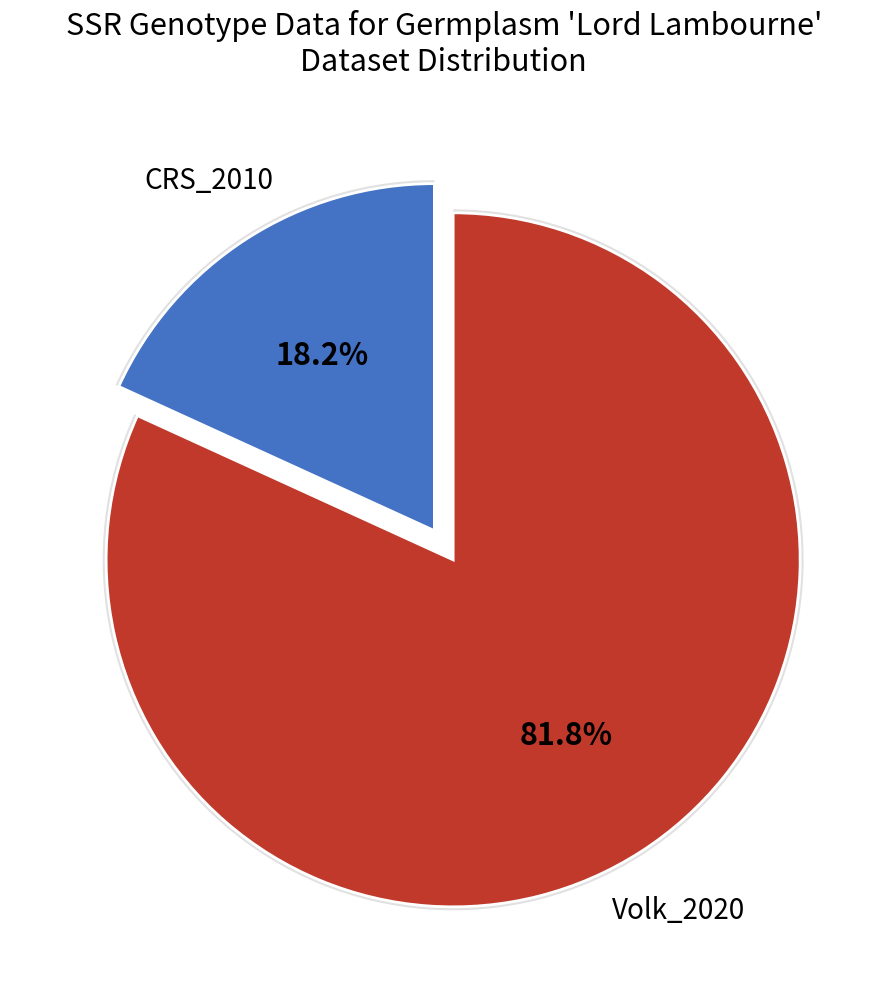

To the nearest percent, what is the average slice percentage?

50%